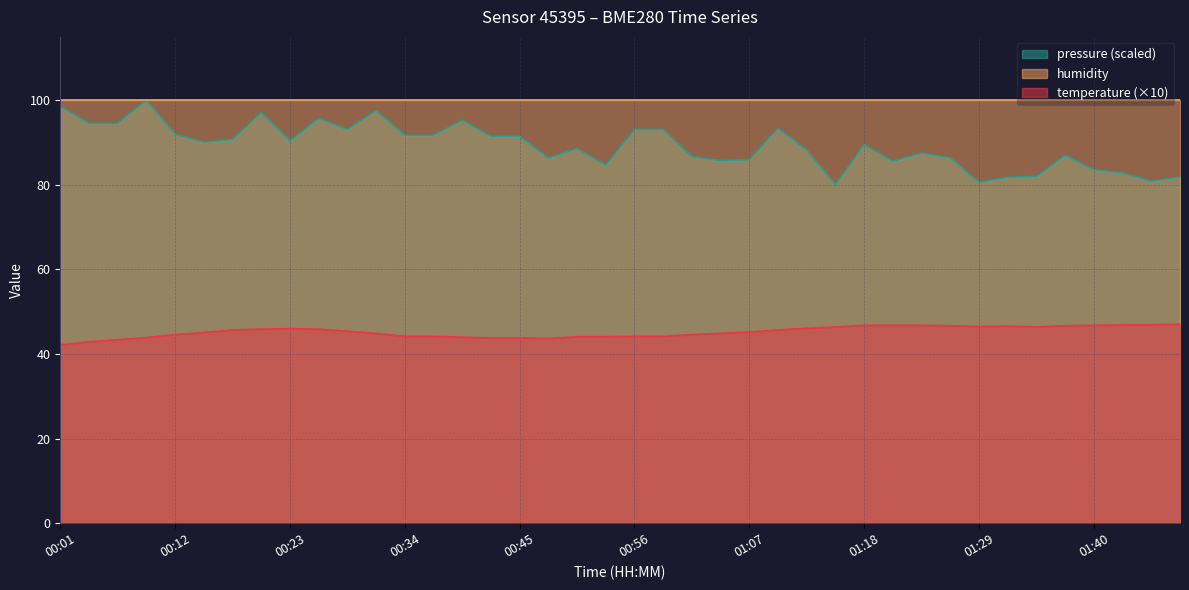

What is the change in value from 00:07 to 01:26?

+3.3